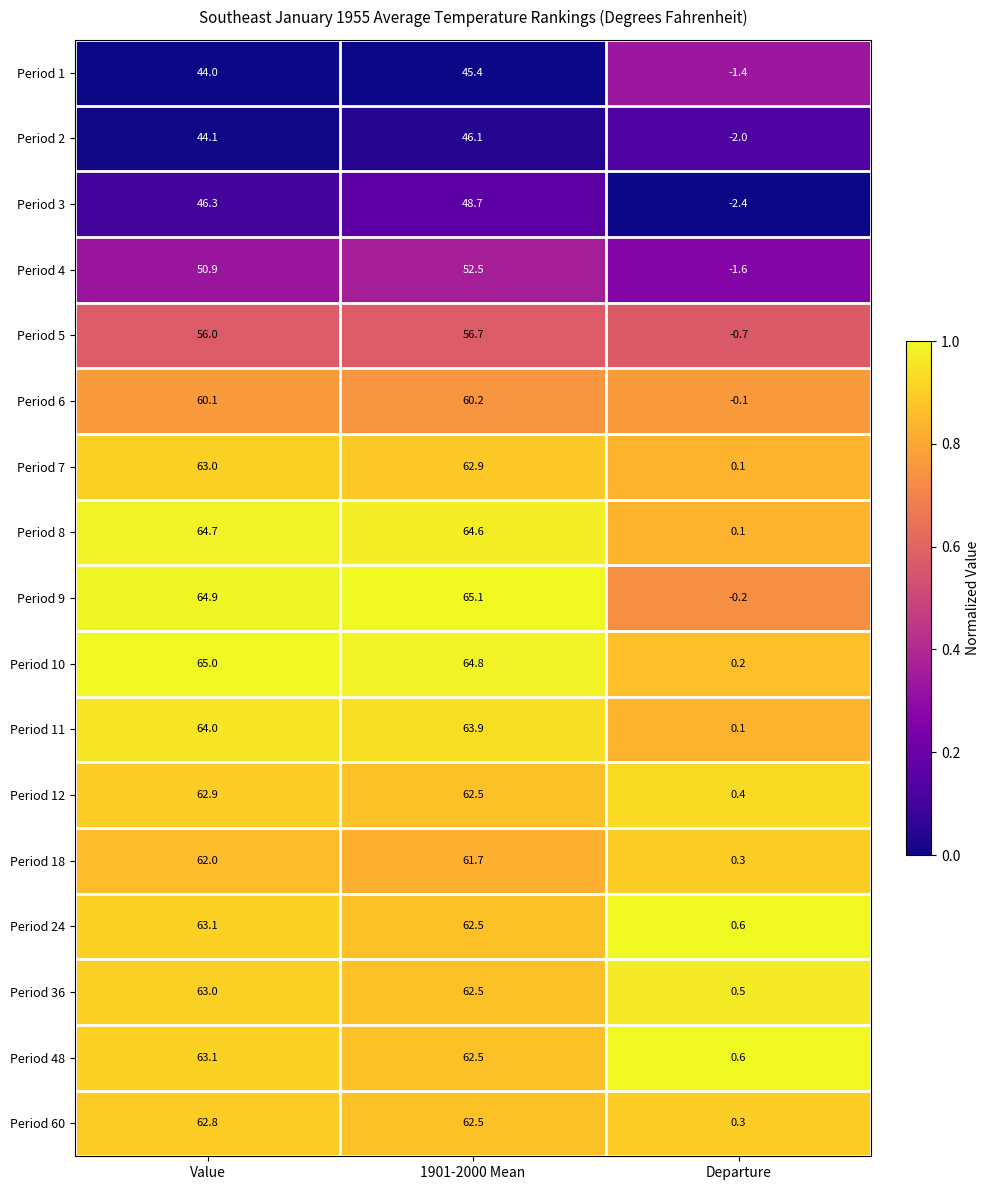

Which series has the largest total across all categories?

Period 10